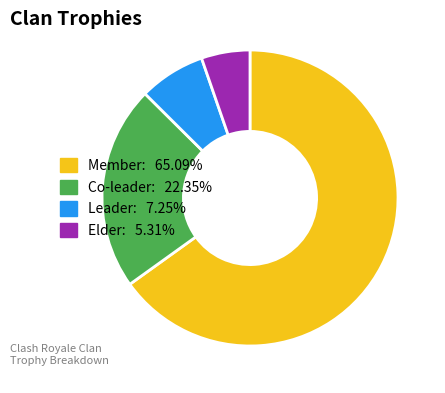

Count the number of slices in the pie.

4